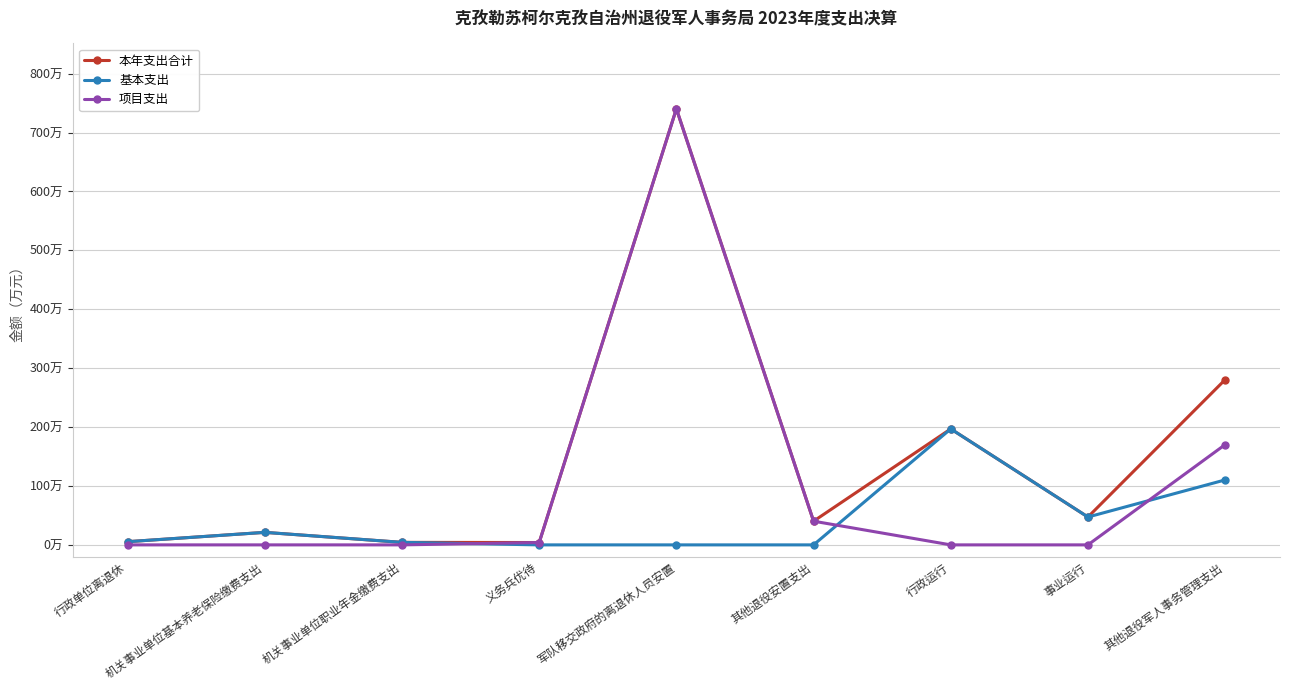

Reading right to left, transcribe all the data shown in this chart.

本年支出合计: 280.5	47.3	196.9	40.2	740.3	4.0	4.3	21.2	5.4
基本支出: 110.3	47.3	196.9	0.0	0.0	0.0	4.3	21.2	5.4
项目支出: 170.2	0.0	0.0	40.2	740.3	4.0	0.0	0.0	0.0